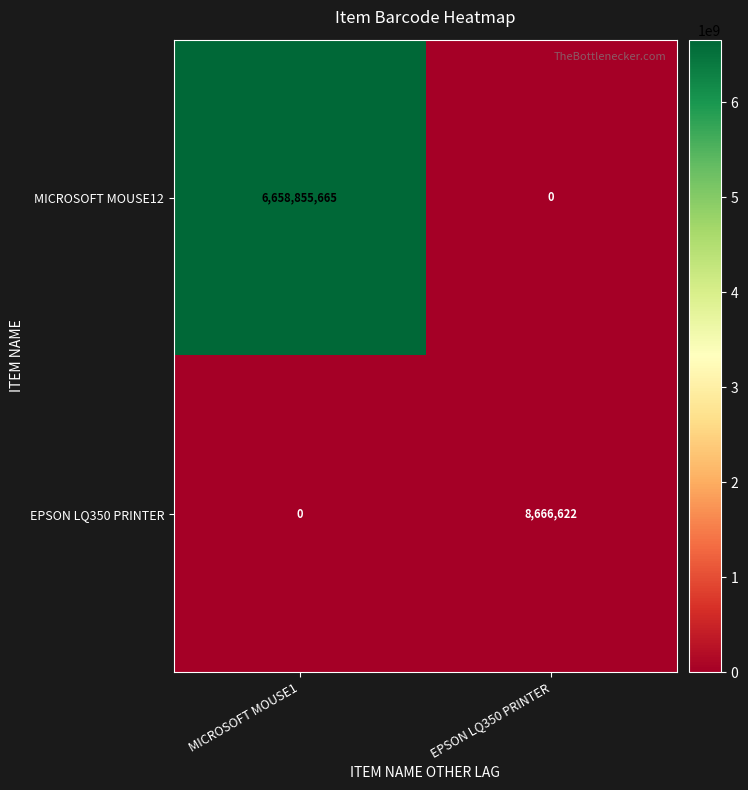

Where is MICROSOFT MOUSE12 nearest to the value 3329427832?

EPSON LQ350 PRINTER